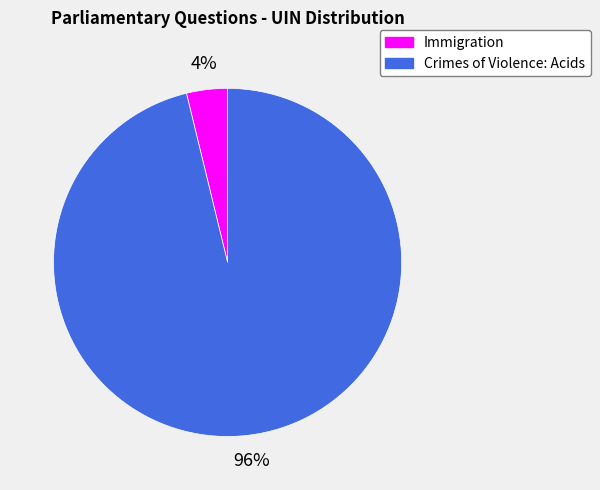

The Crimes of Violence: Acids slice represents 96% of the pie. True or false?

True